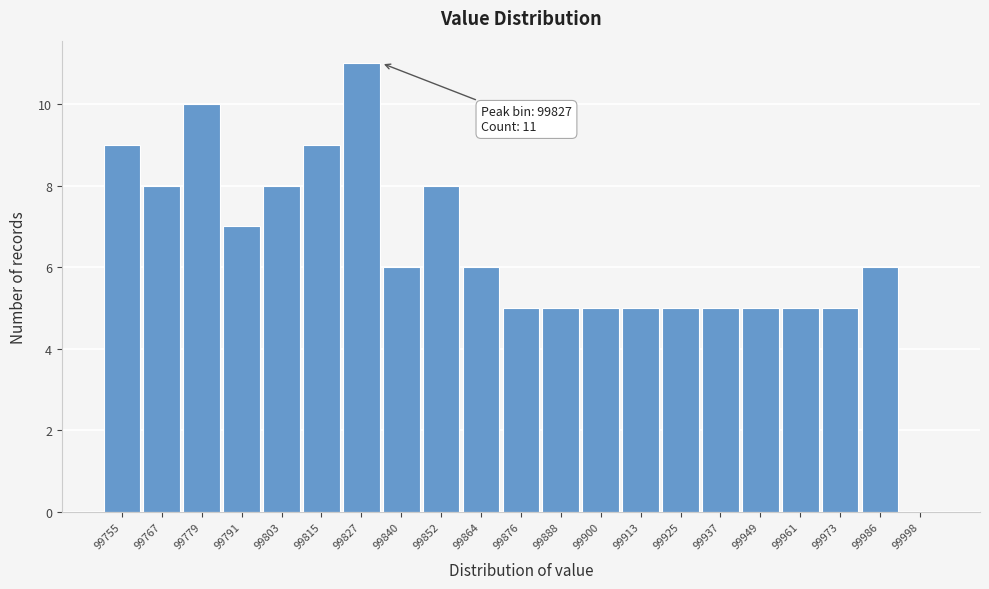

Reading right to left, what are all the values shown in this chart?

99998=0	99986=6	99973=5	99961=5	99949=5	99937=5	99925=5	99913=5	99900=5	99888=5	99876=5	99864=6	99852=8	99840=6	99827=11	99815=9	99803=8	99791=7	99779=10	99767=8	99755=9